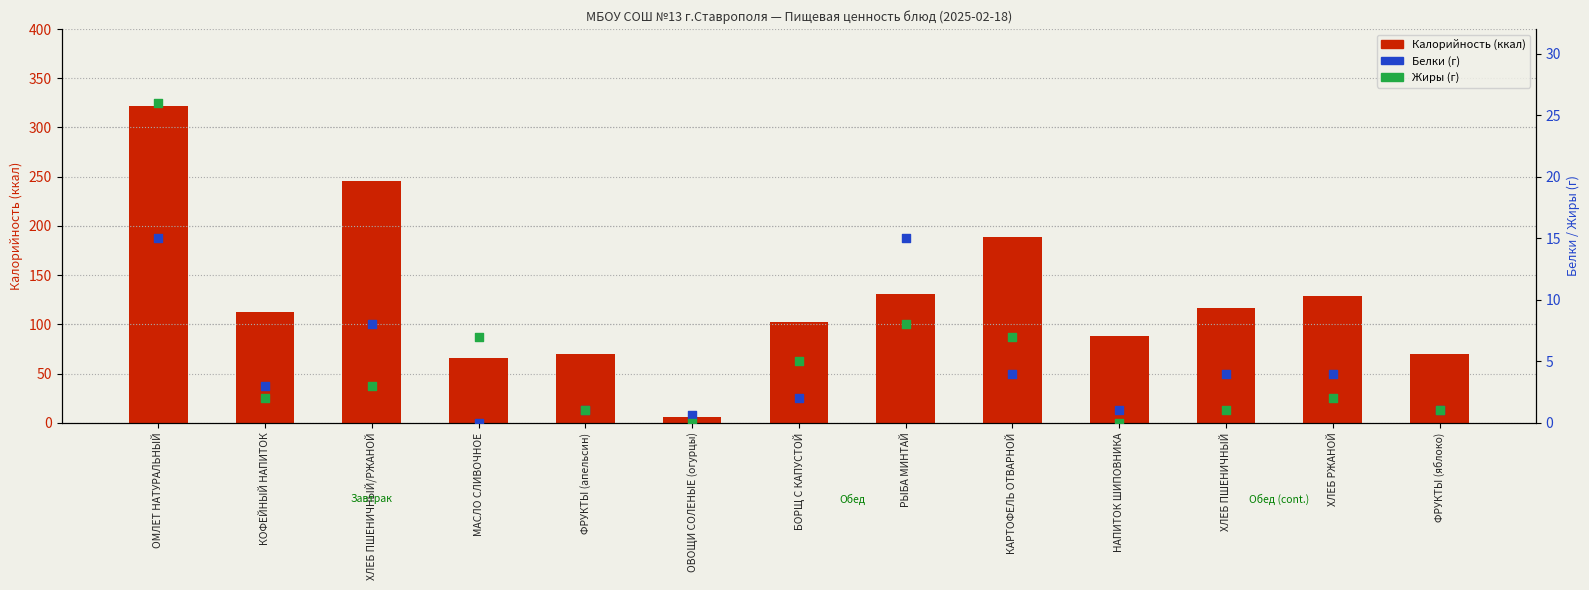

At which category is the sum across all series the highest?

ОМЛЕТ НАТУРАЛЬНЫЙ